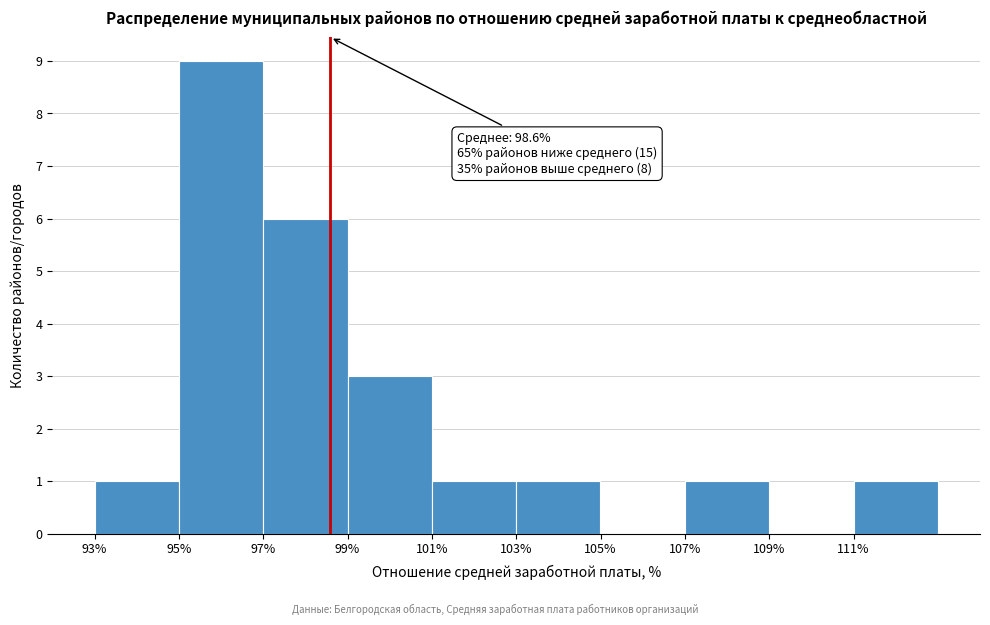

Which range on the x-axis has the tallest bar?

95 to 97